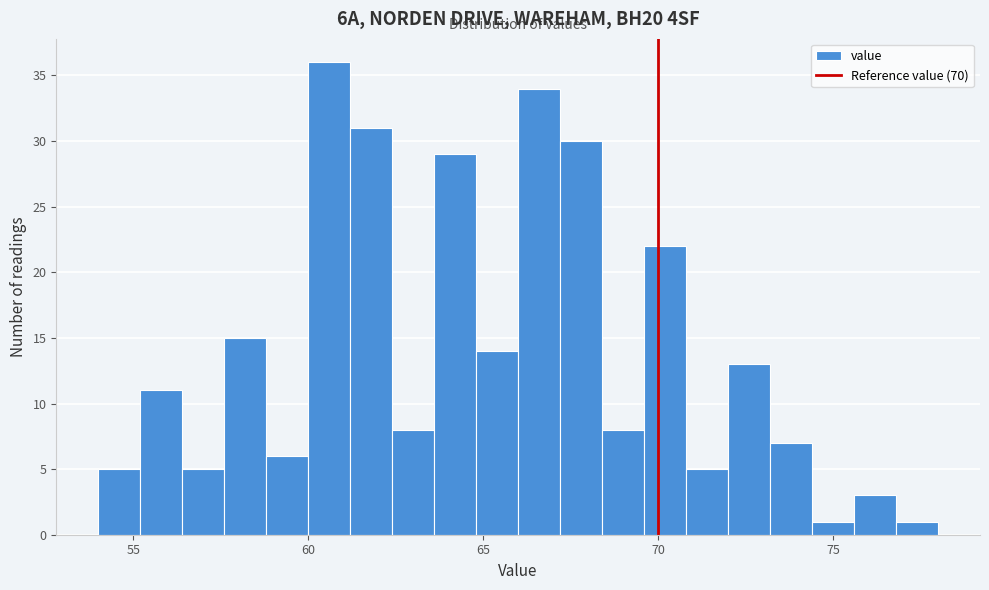

Read against the x-axis, roughly where is the centre of the tallest bar?

60.5